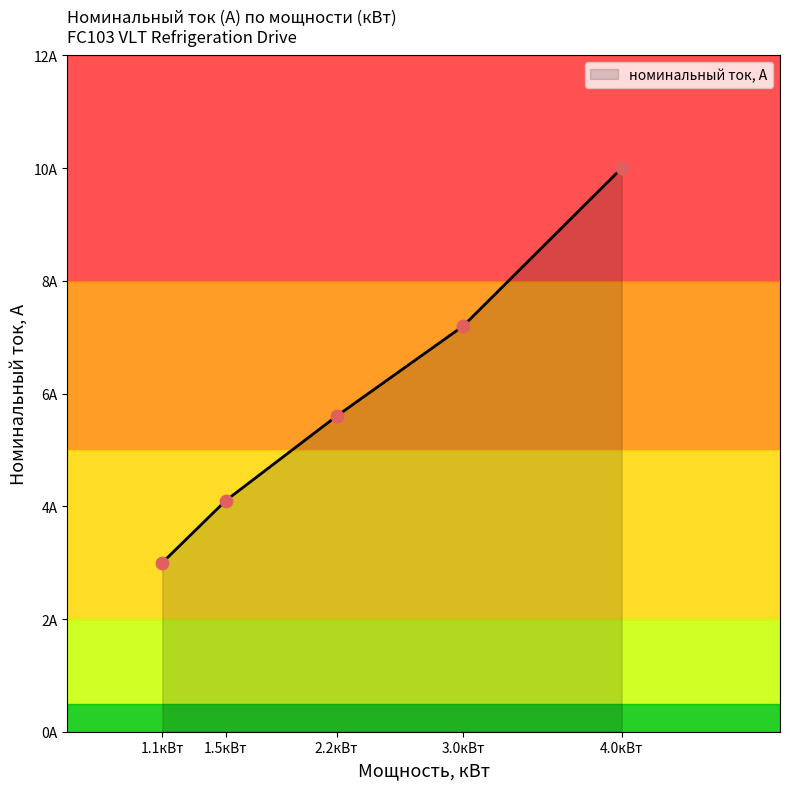

Approximately how many times larger is the value at 1.1 compared to 1.5?

0.7